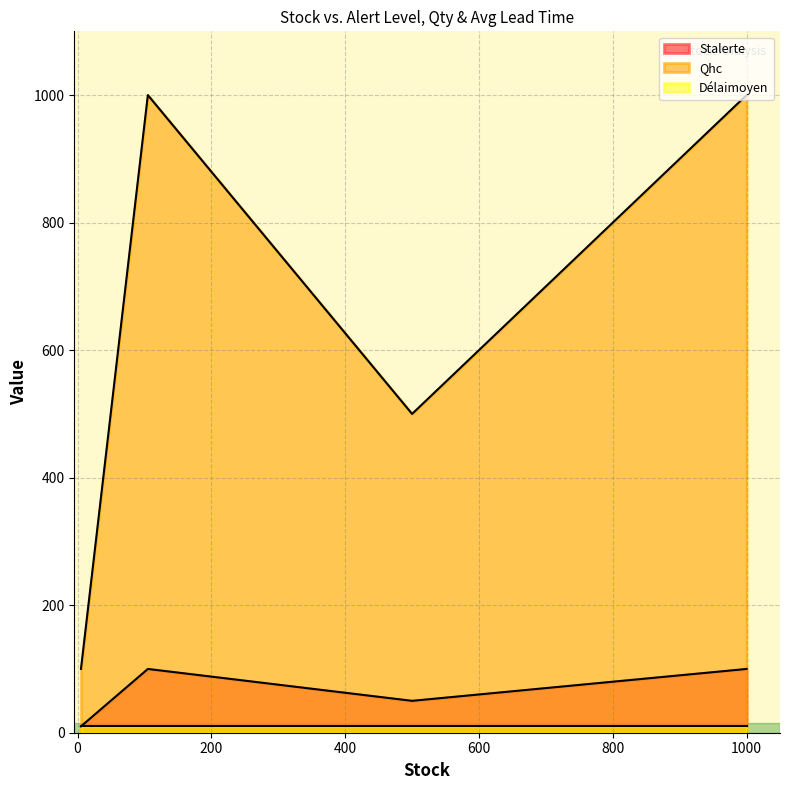

True or false: Délaimoyen and Qhc cross at least once.

False